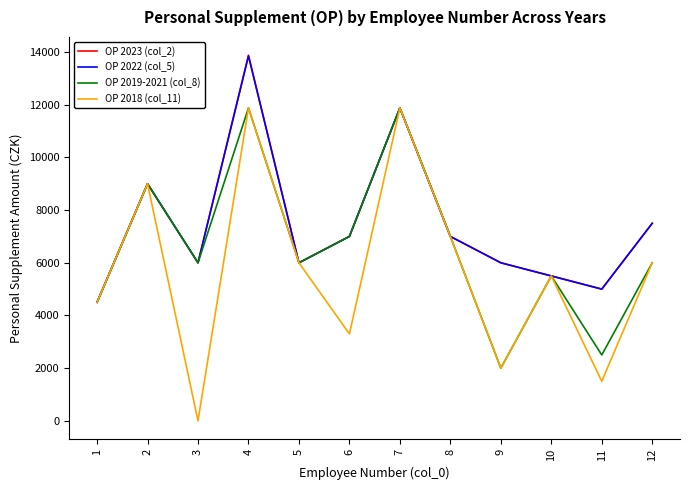

At which category is the sum across all series the highest?

4